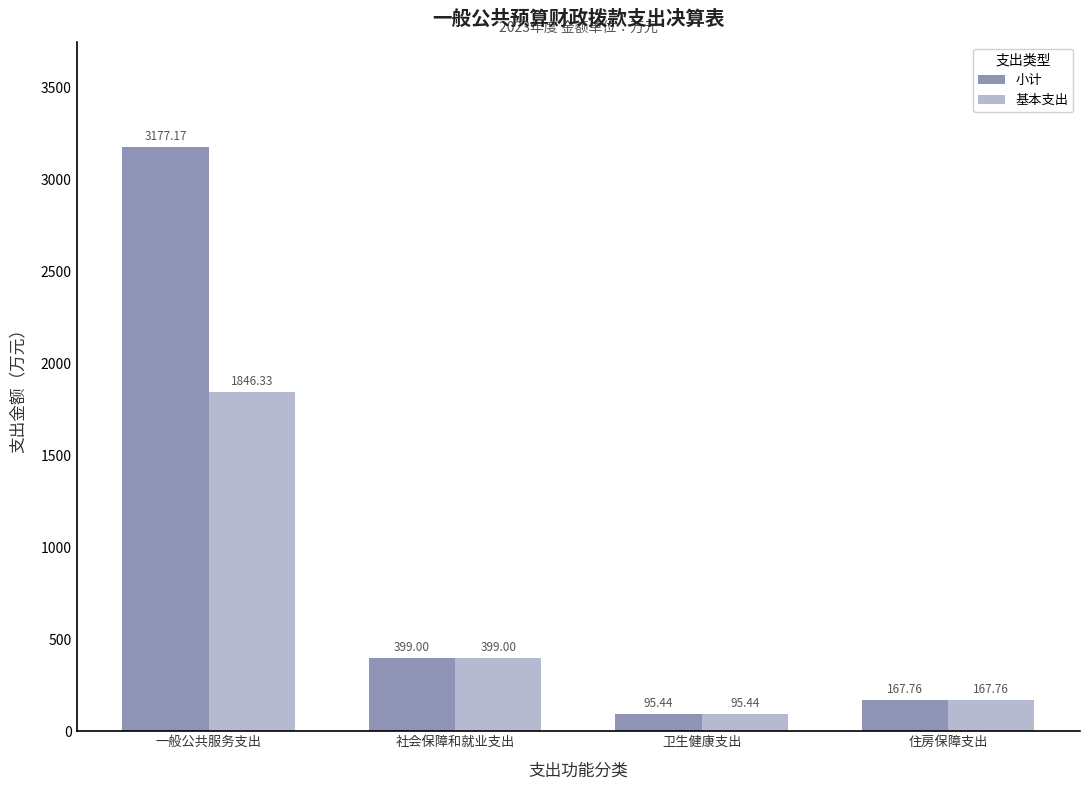

What is the smallest value displayed?

95.4